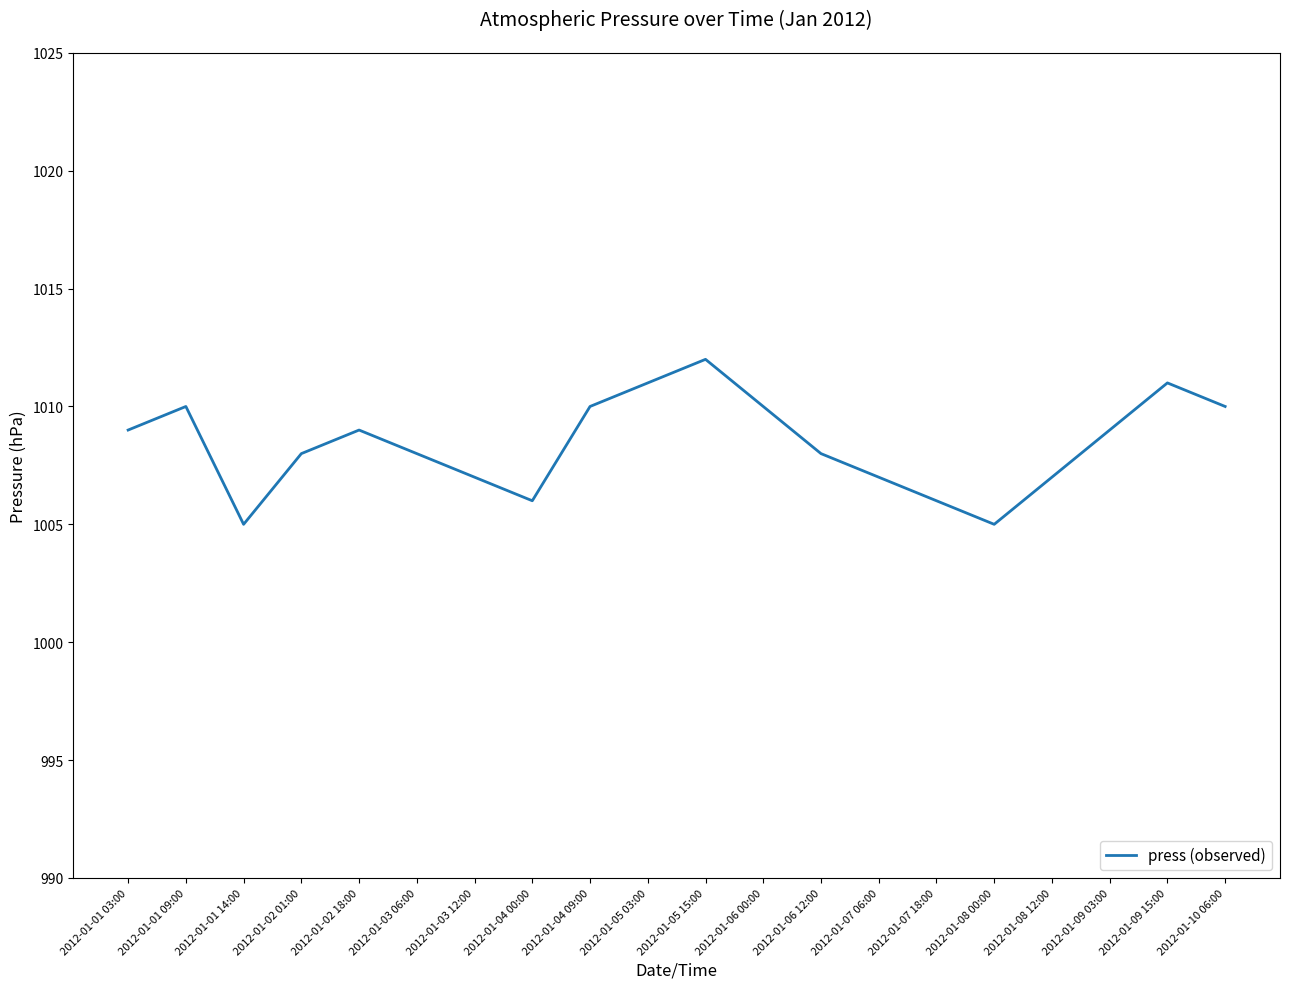

What is the greatest value displayed?

1012